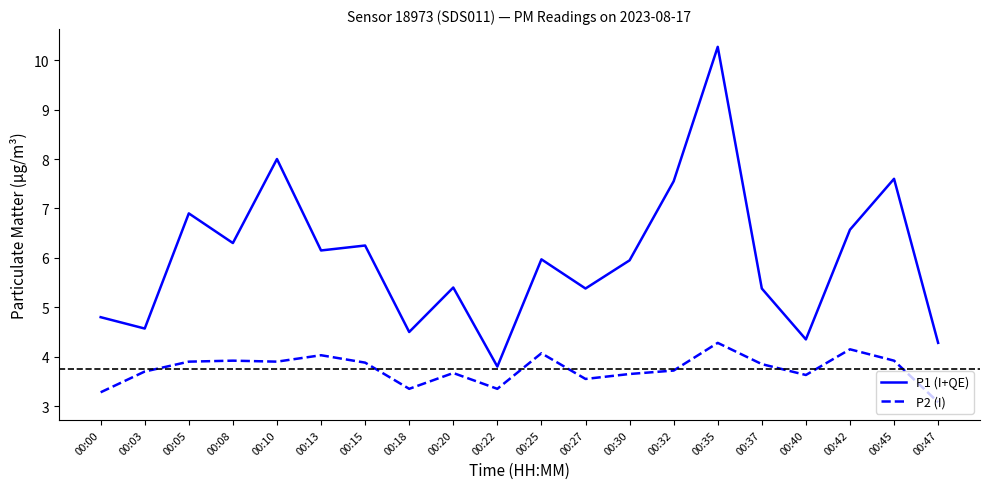

What is the sum of the P2 (I) values at 00:22 and 00:35?

7.6